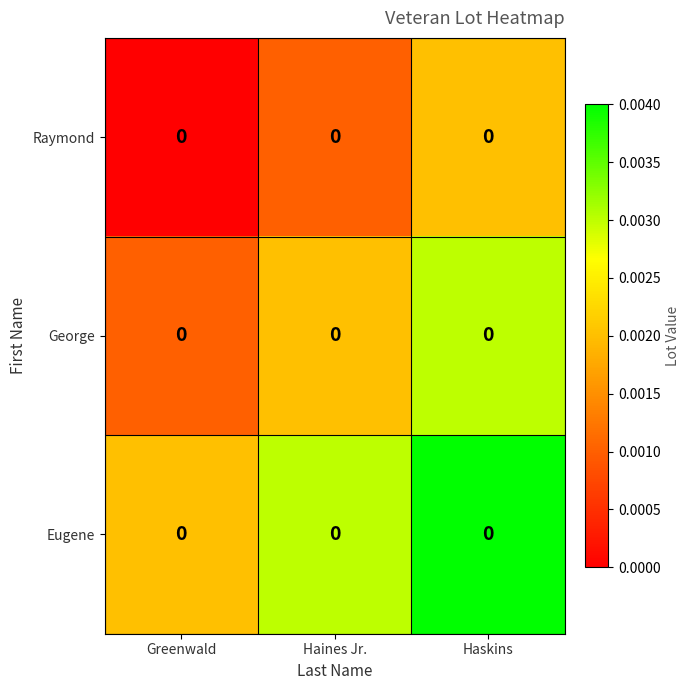

Reading left to right, list all the values displayed in this chart.

Raymond: Greenwald=0.0	Haines Jr.=0.0	Haskins=0.0
George: Greenwald=0.0	Haines Jr.=0.0	Haskins=0.0
Eugene: Greenwald=0.0	Haines Jr.=0.0	Haskins=0.0